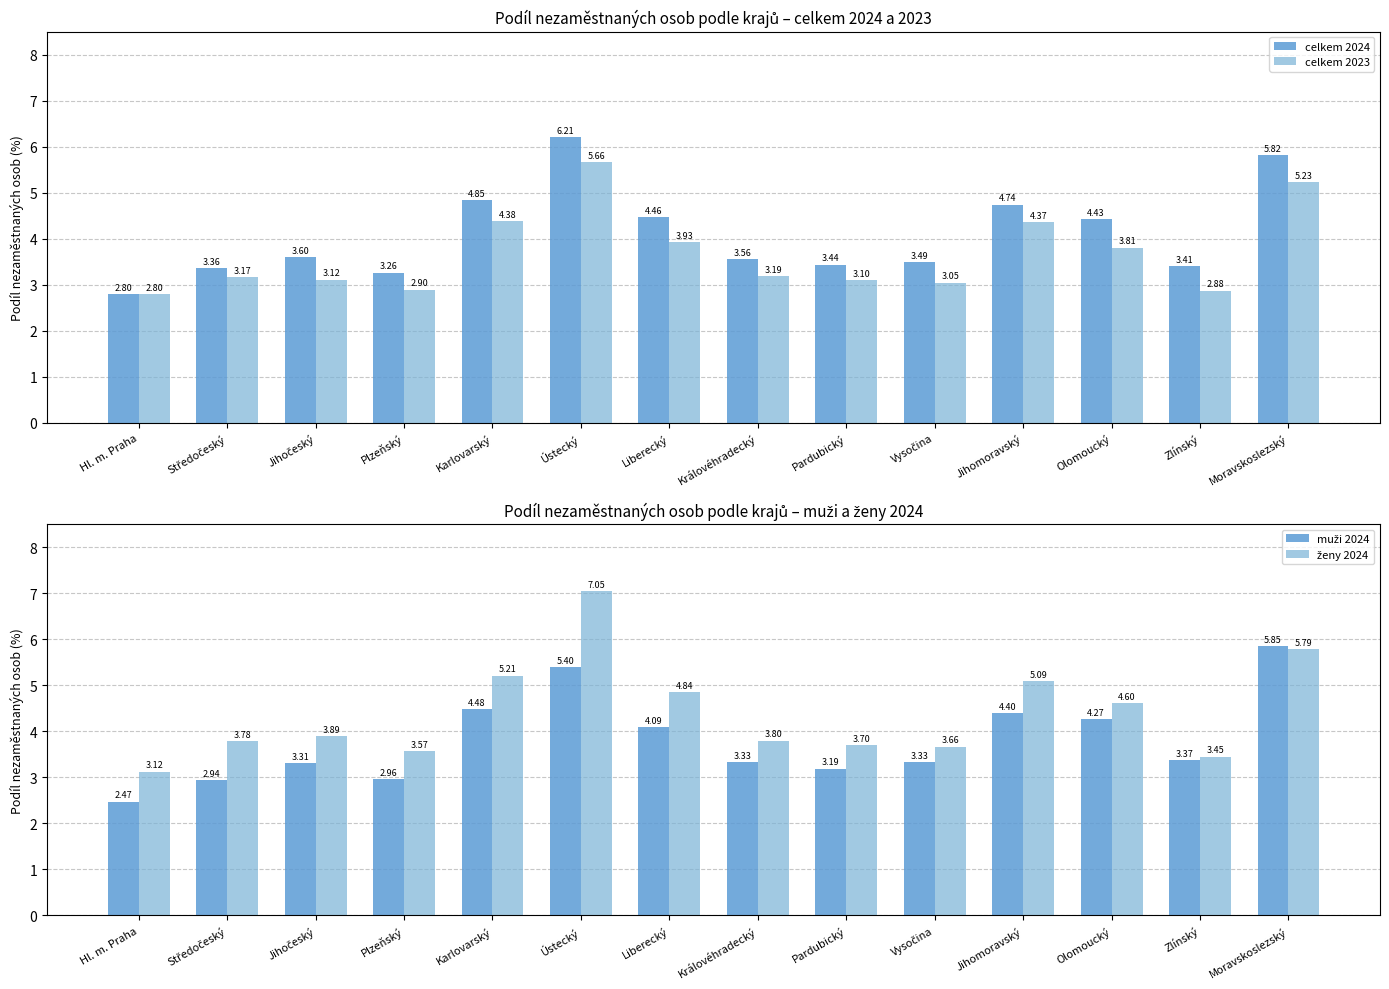

Rank the series by their maximum value, from highest to lowest.

ženy 2024, celkem 2024, muži 2024, celkem 2023